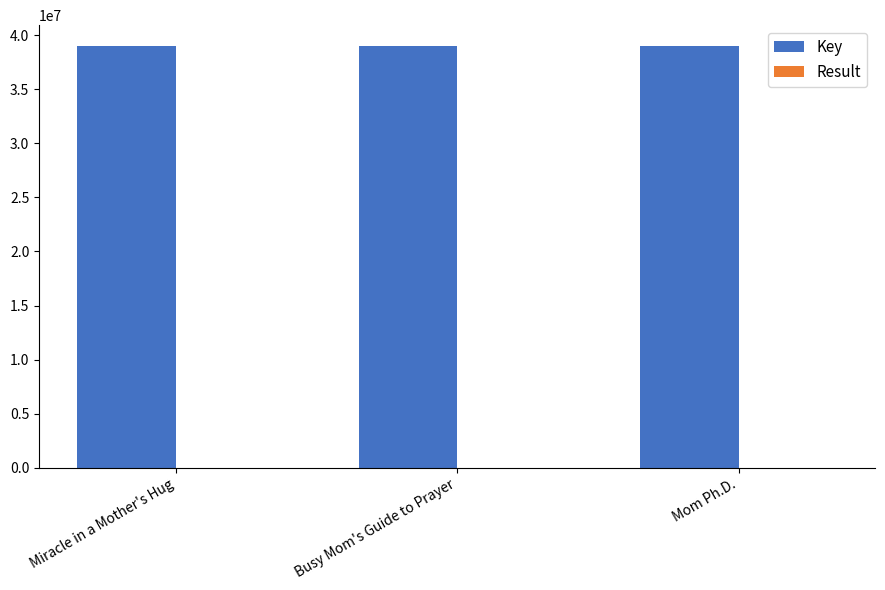

What is the maximum value for Key?

38978318